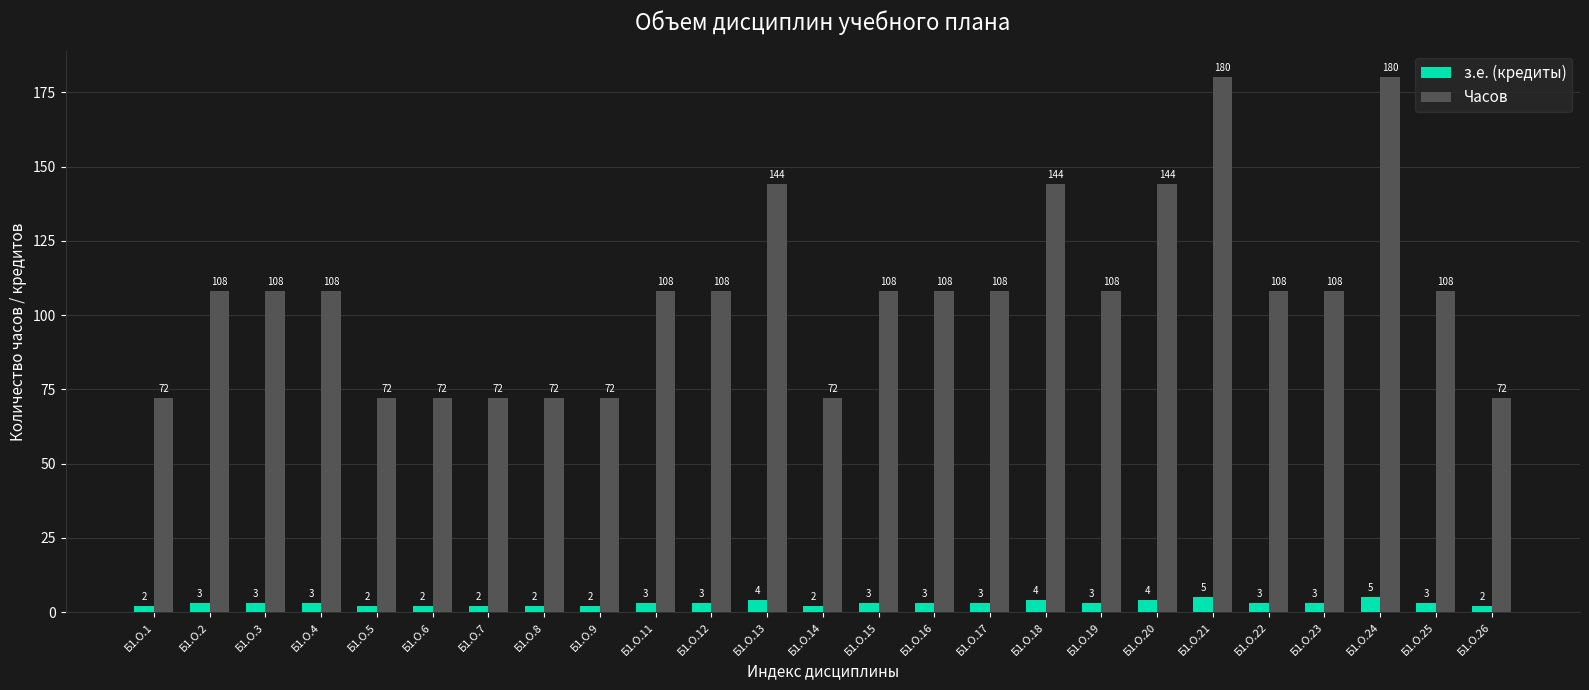

Which series changed the most between Б1.О.1 and Б1.О.21?

Часов